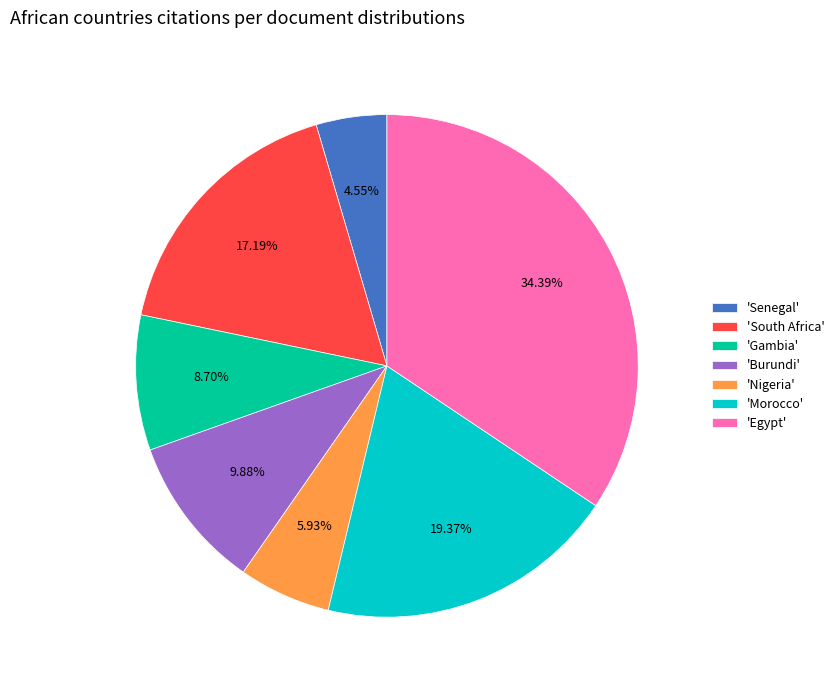

What is the smallest slice in the pie chart?

'Senegal'